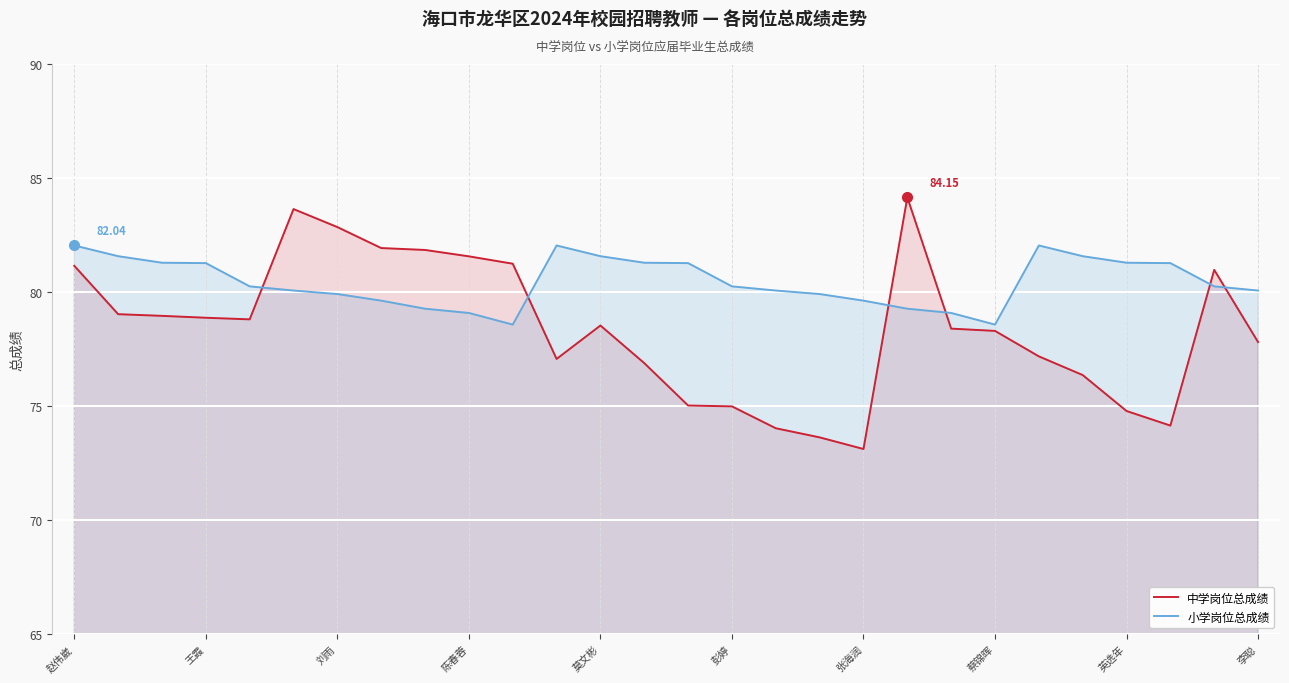

Rank the series by their maximum value, from highest to lowest.

中学岗位总成绩, 小学岗位总成绩